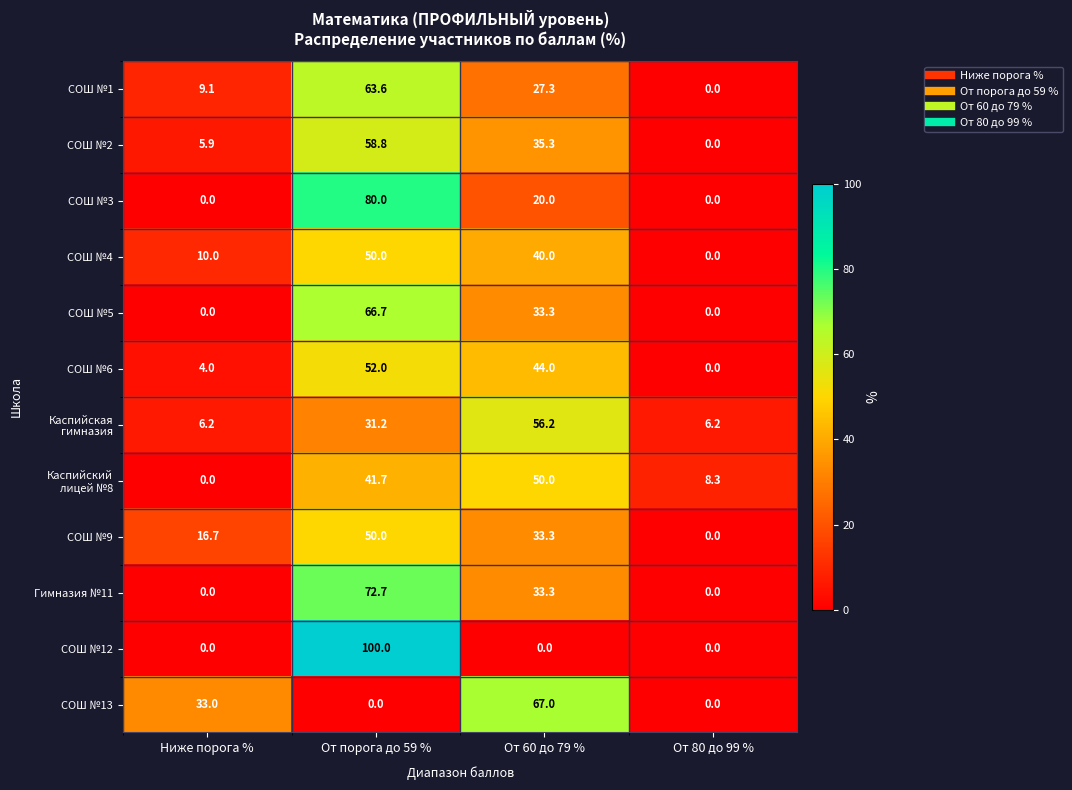

What is the spread (max minus min) of values at Ниже порога %?

33.0